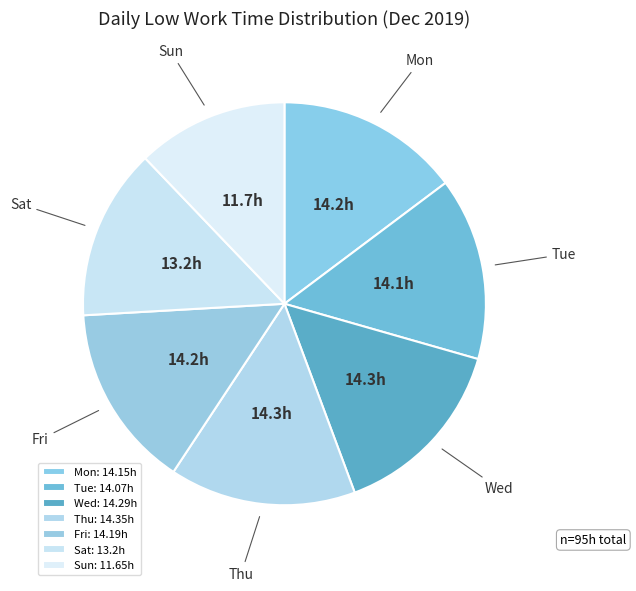

To the nearest percent, what is the average slice percentage?

14%